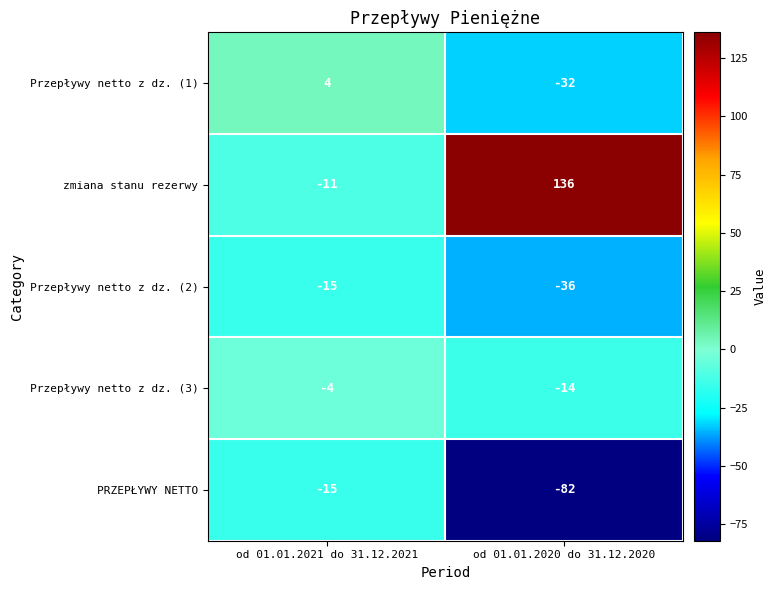

Which series has the largest range (max minus min)?

zmiana stanu rezerwy